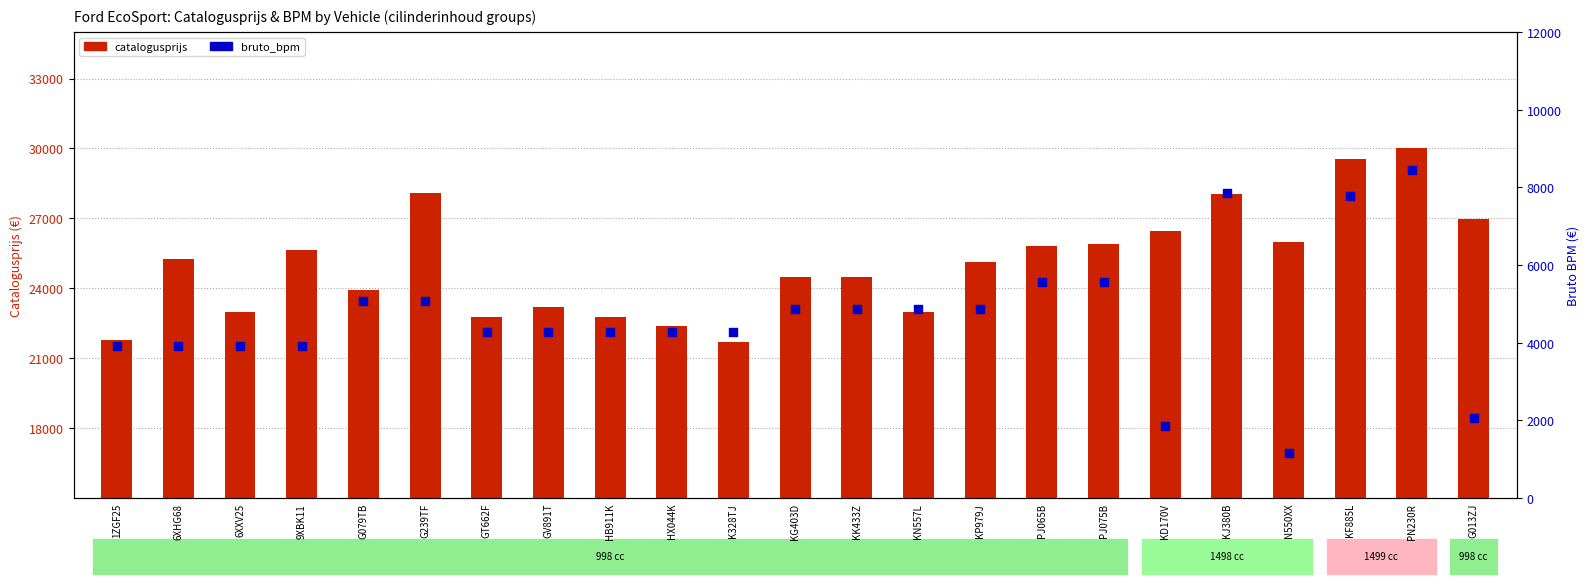

Which series contains the lowest Y value?

bruto_bpm